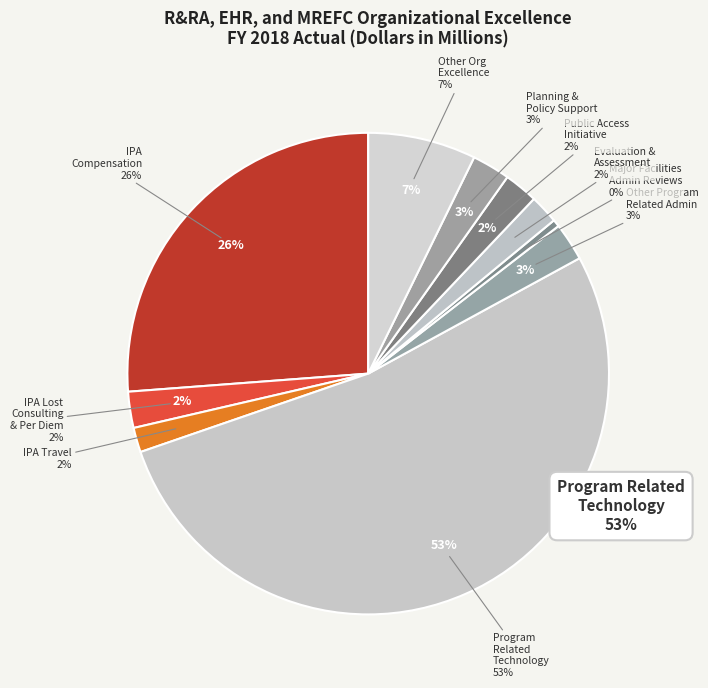

What is the total percentage of IPA Travel and Other Organizational Excellence Activities?

8.9%